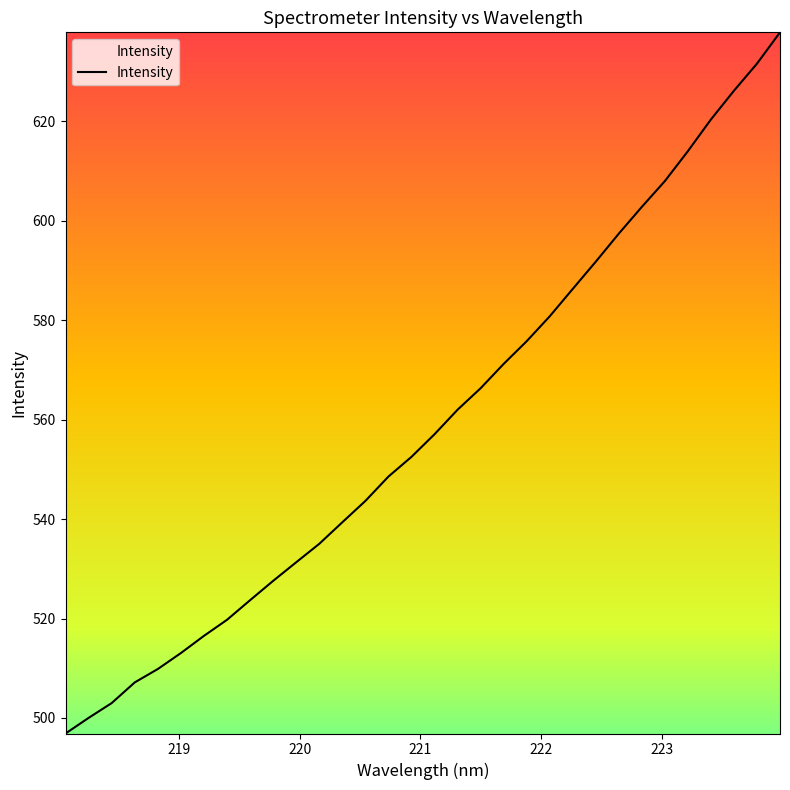

What is the smallest value displayed?

496.9